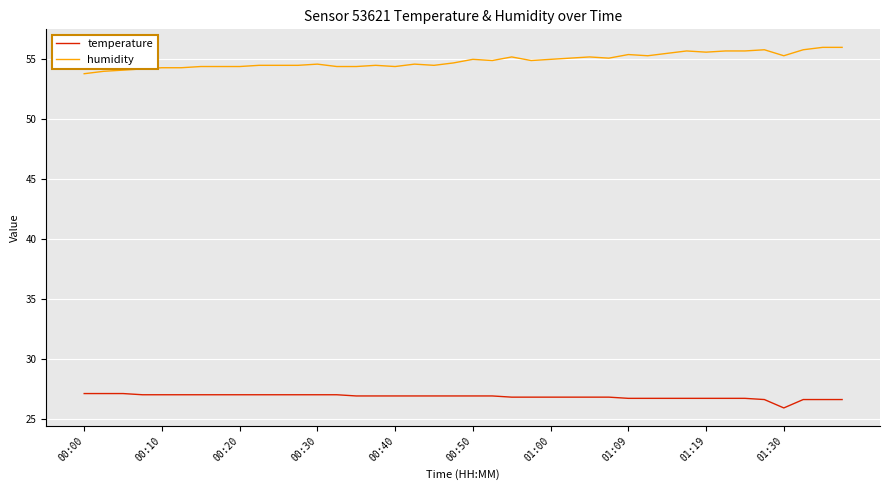

True or false: humidity and temperature cross at least once.

False